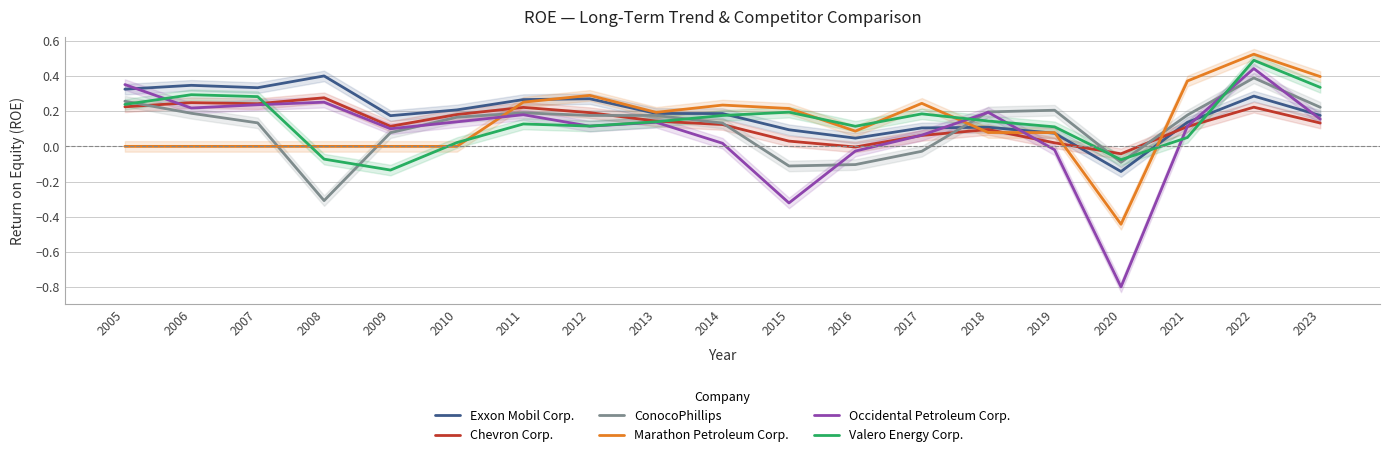

What is the value of the ConocoPhillips point at the 17th from the left?

0.2